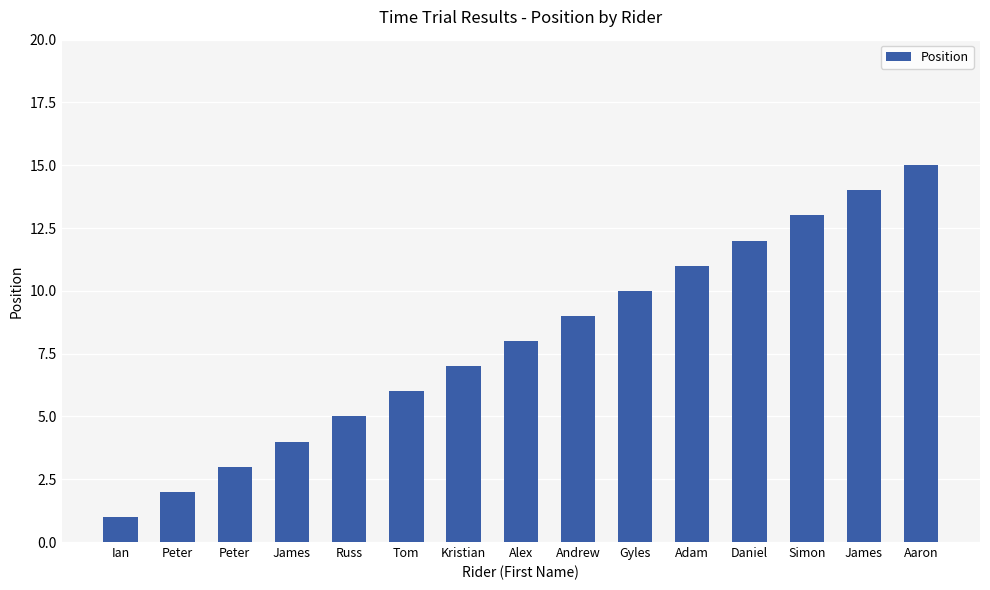

Reading right to left, extract all data points from this chart.

15	14	13	12	11	10	9	8	7	6	5	4	3	2	1